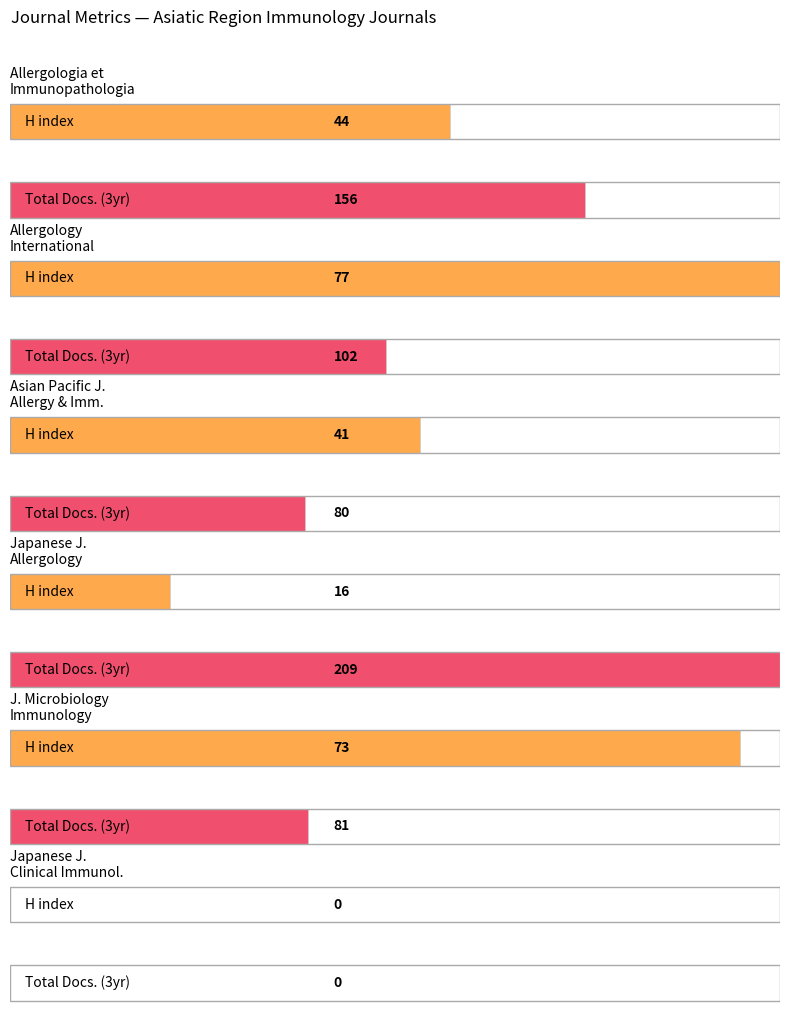

How many groups of bars are there?

6